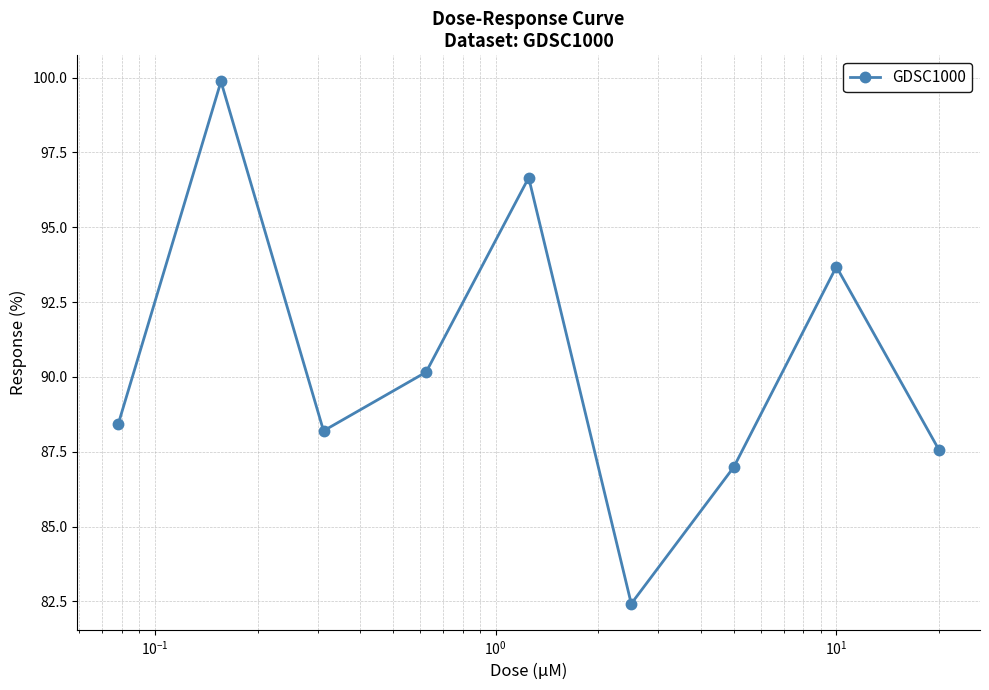

How many points are lower than both their immediate neighbors (excluding endpoints)?

2